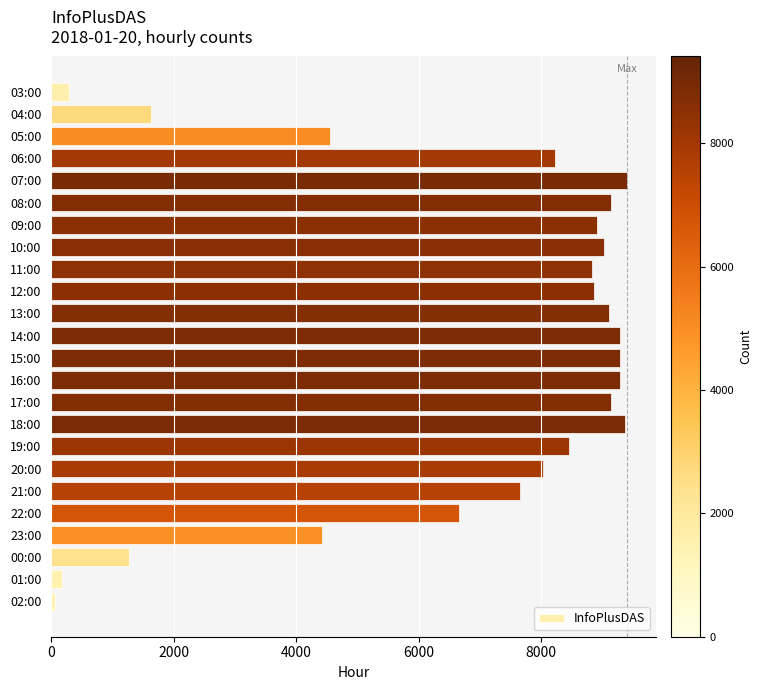

What is the ratio of the value at 08:00 to the value at 09:00?

1.0